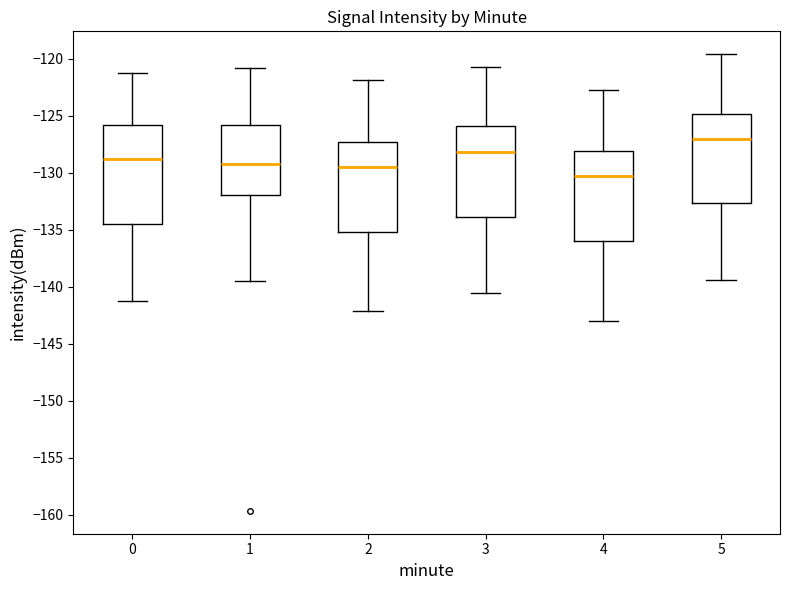

Comparing the boxes themselves (not the whiskers), which one is the tallest?

0